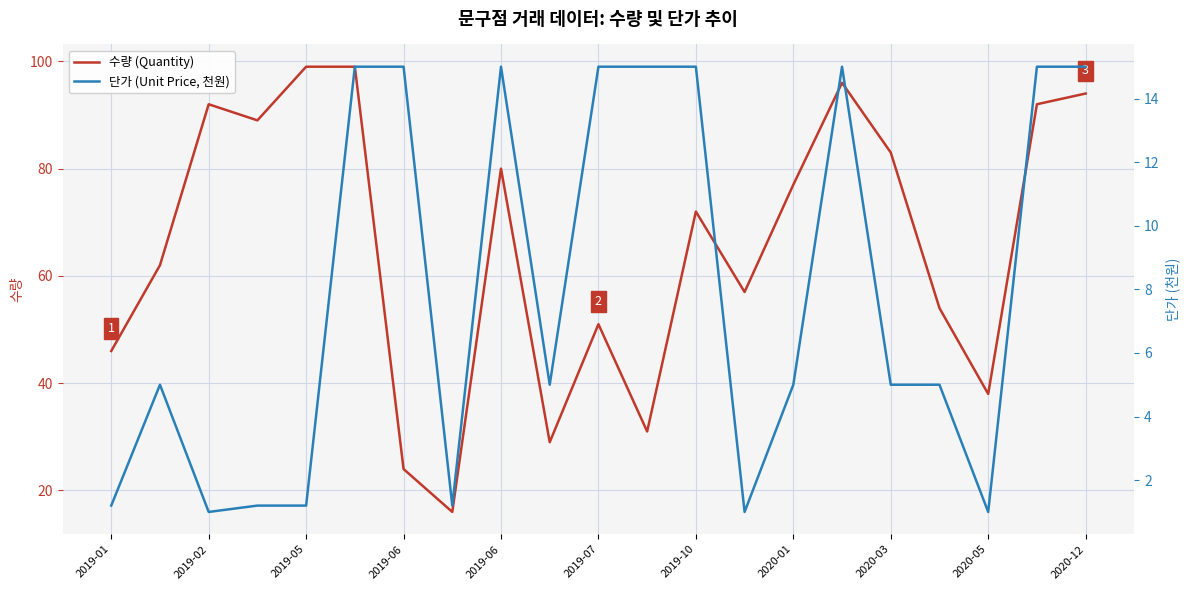

In 단가 (Unit Price, 천원), how many points are higher than both neighbors (excluding endpoints)?

3